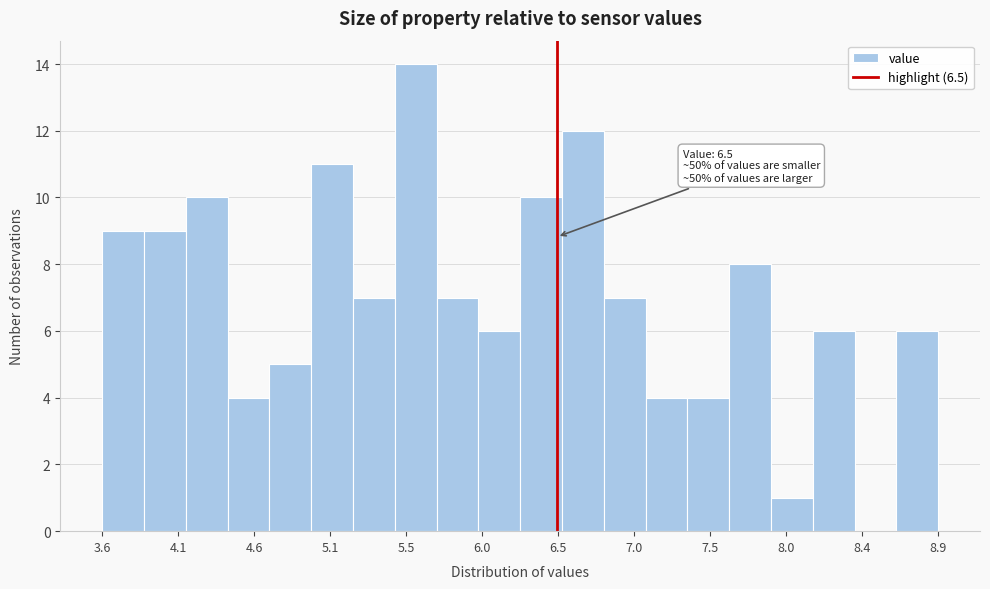

Over which range of the x-axis is the bar tallest?

5.45 to 5.75